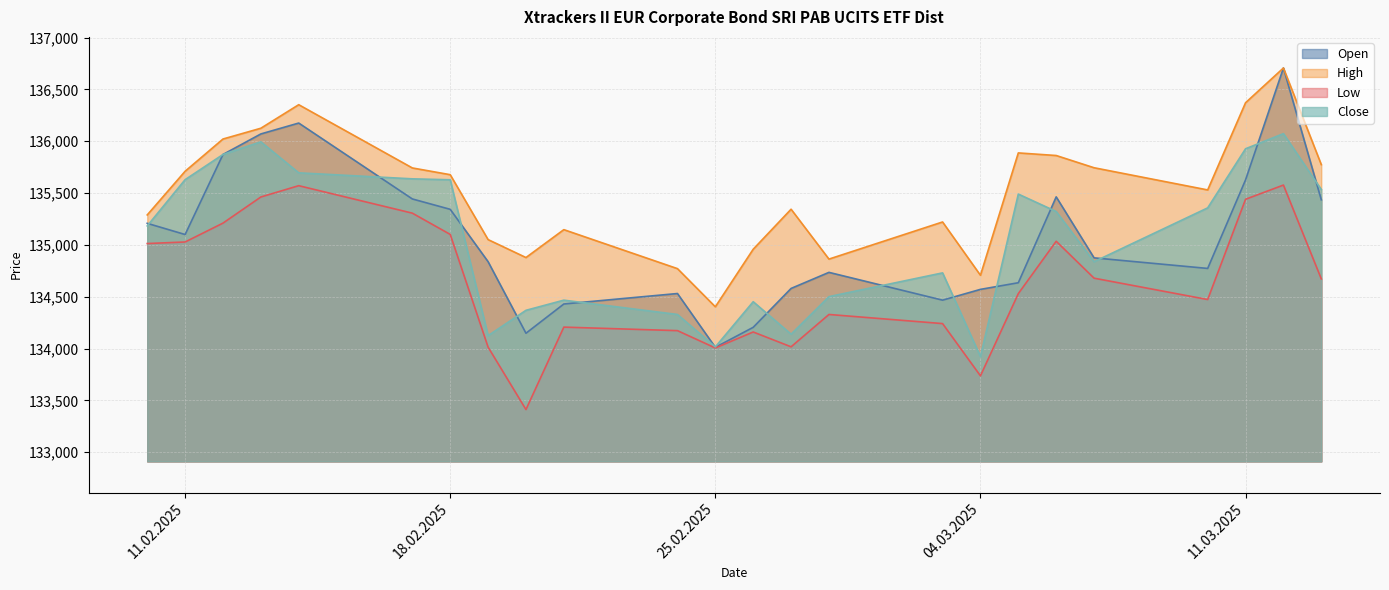

What is the maximum value for High?

136706